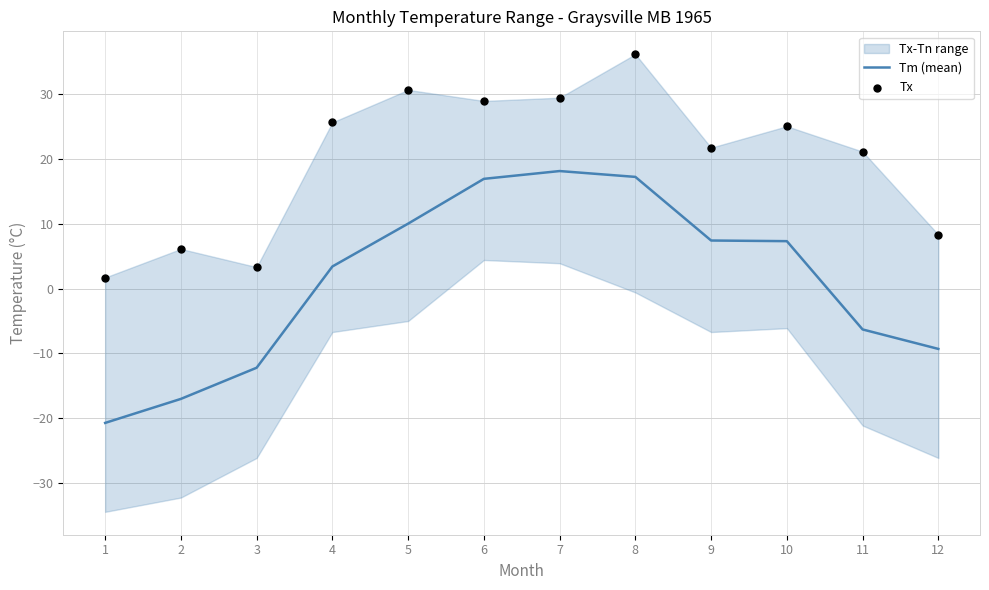

Which series contains the lowest Y value?

Tm (mean)